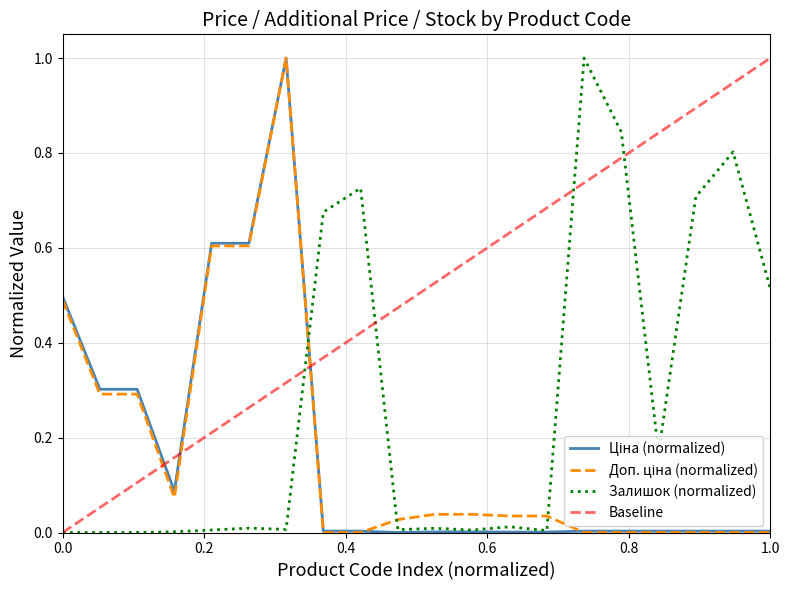

Does the chart display data point markers on the line(s)?

No